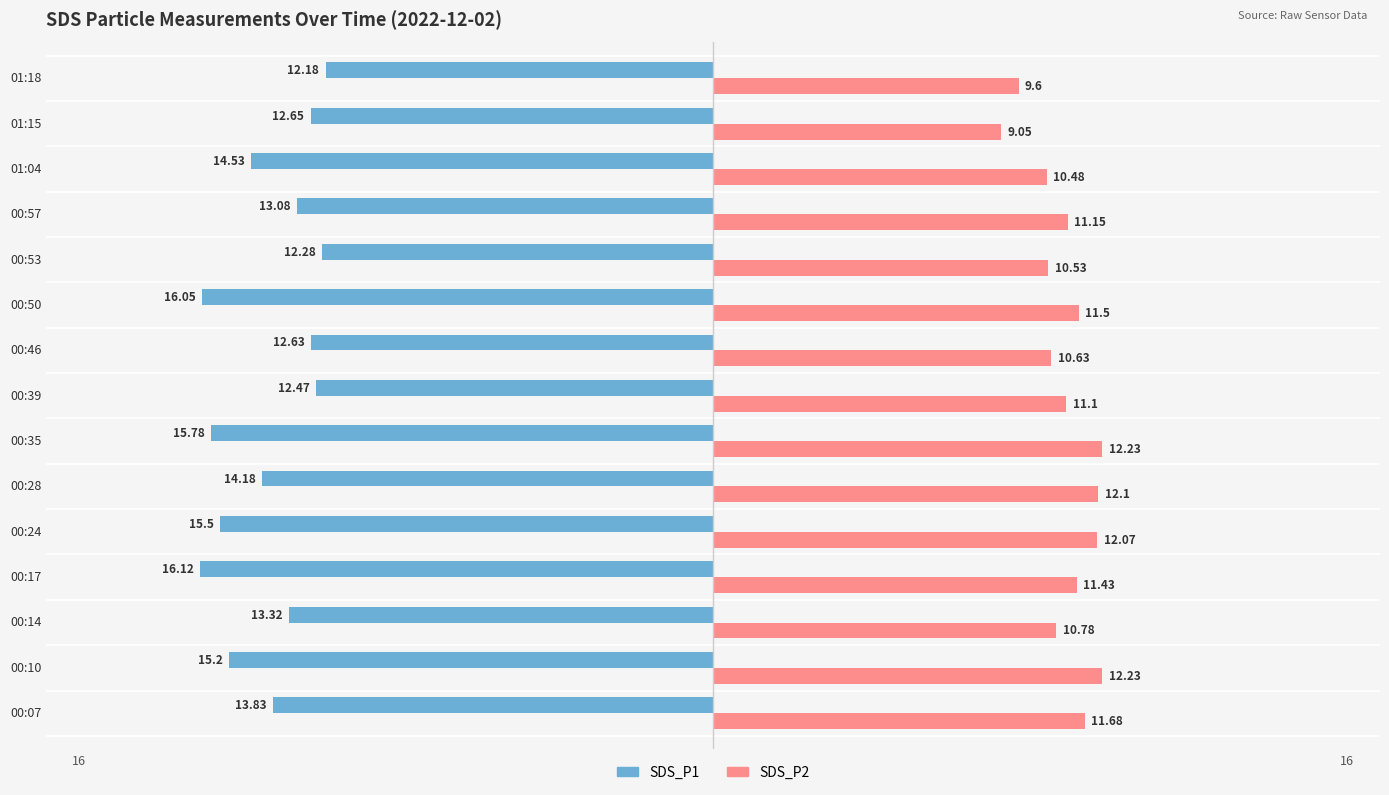

How many series are shown in this chart?

2